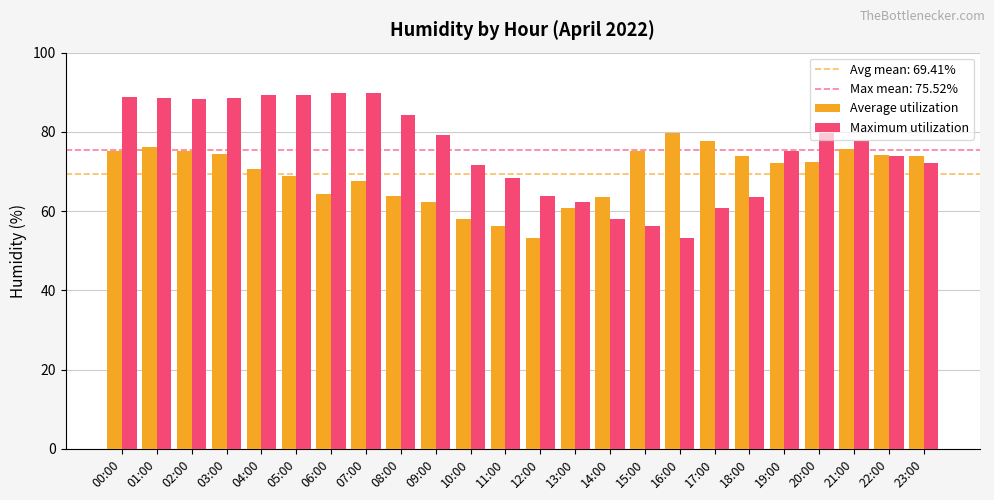

Between 12:00 and 22:00, which series saw the biggest shift?

Average utilization